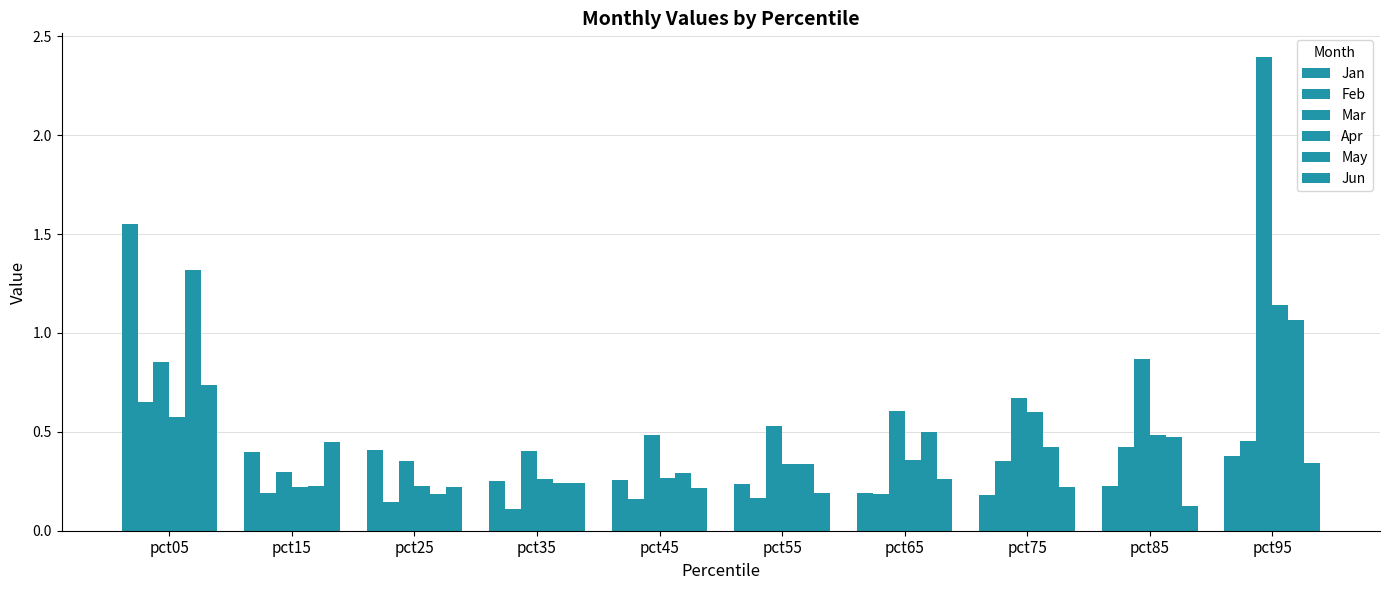

How many bars are there in each group?

6